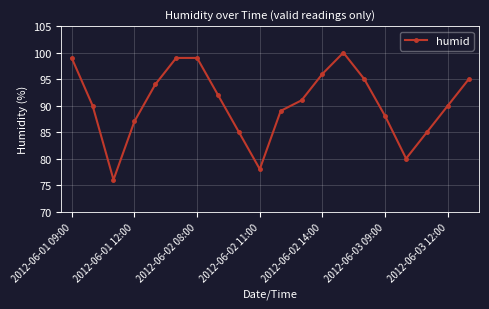

What is the maximum value shown in the chart?

100